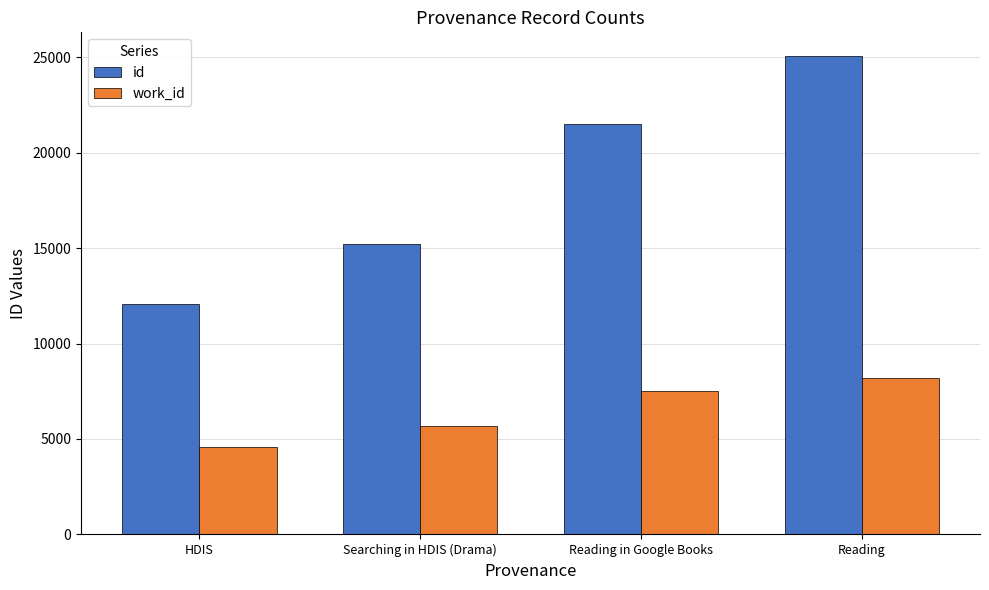

How many values in the work_id series are below 7508?

2